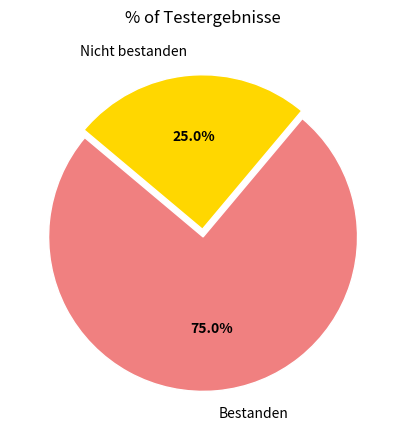

To the nearest percent, what is the difference between the largest and smallest slice percentages?

50%